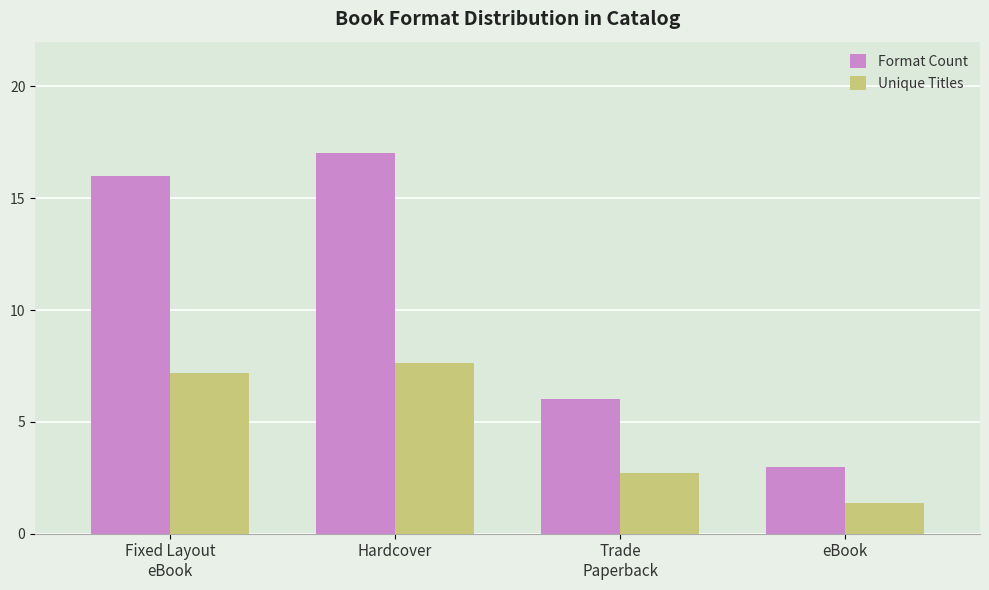

Rank the series by their average value, from lowest to highest.

Unique Titles, Format Count